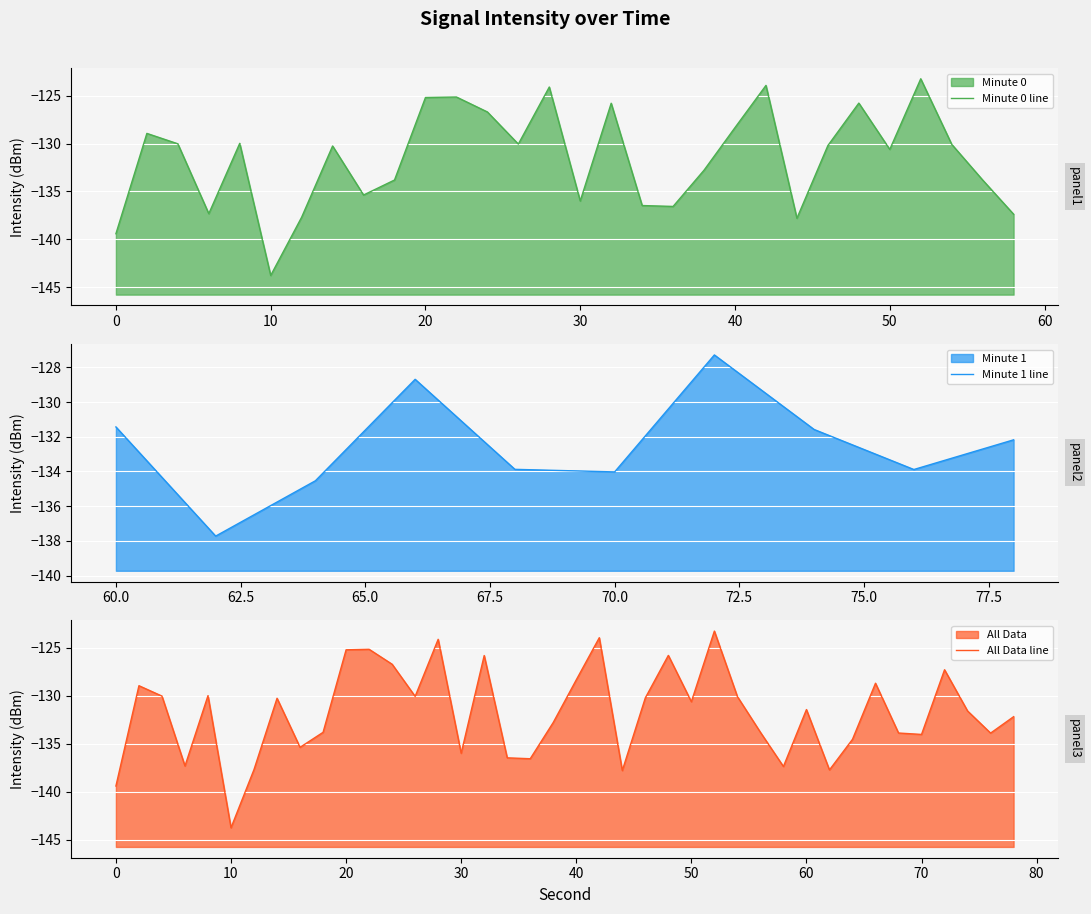

What is the value of the 3rd point from the left?

-130.0